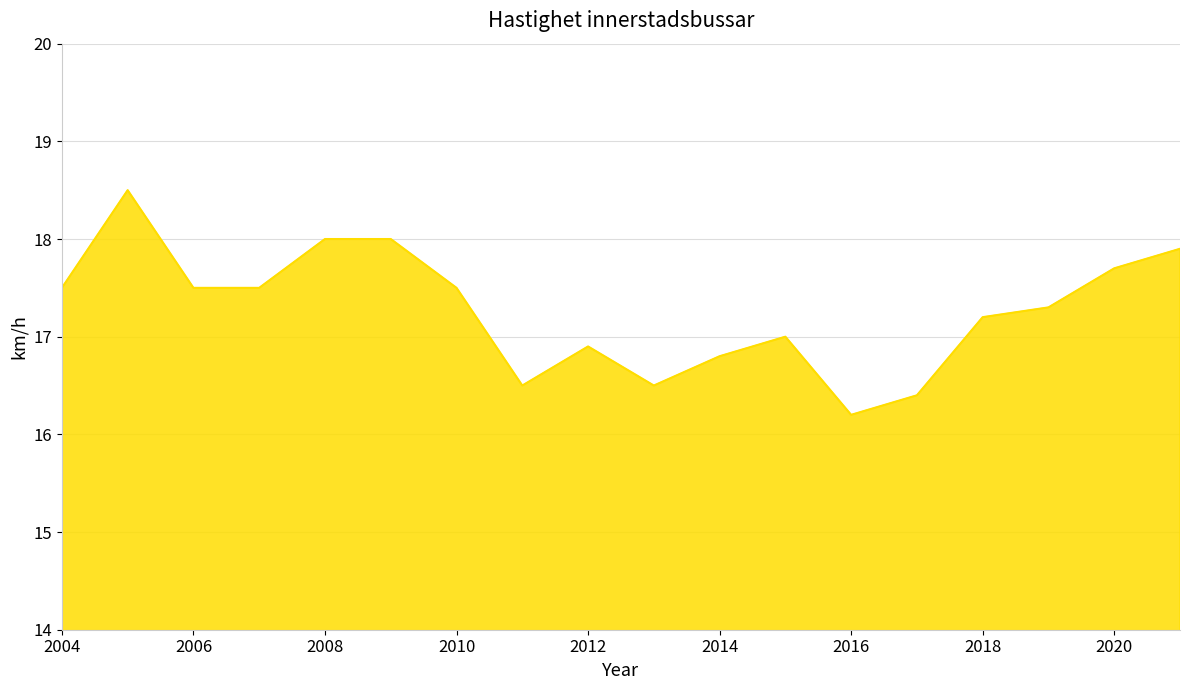

What is the maximum value shown in the chart?

18.5